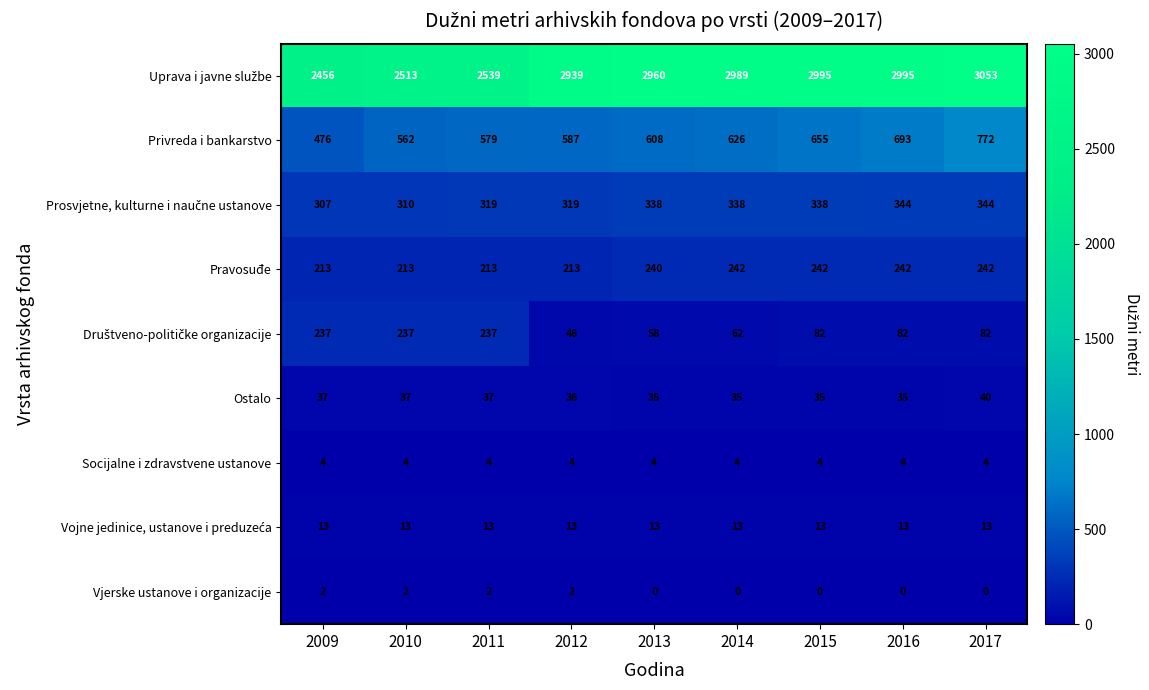

What is the sum of all Ostalo values?

327